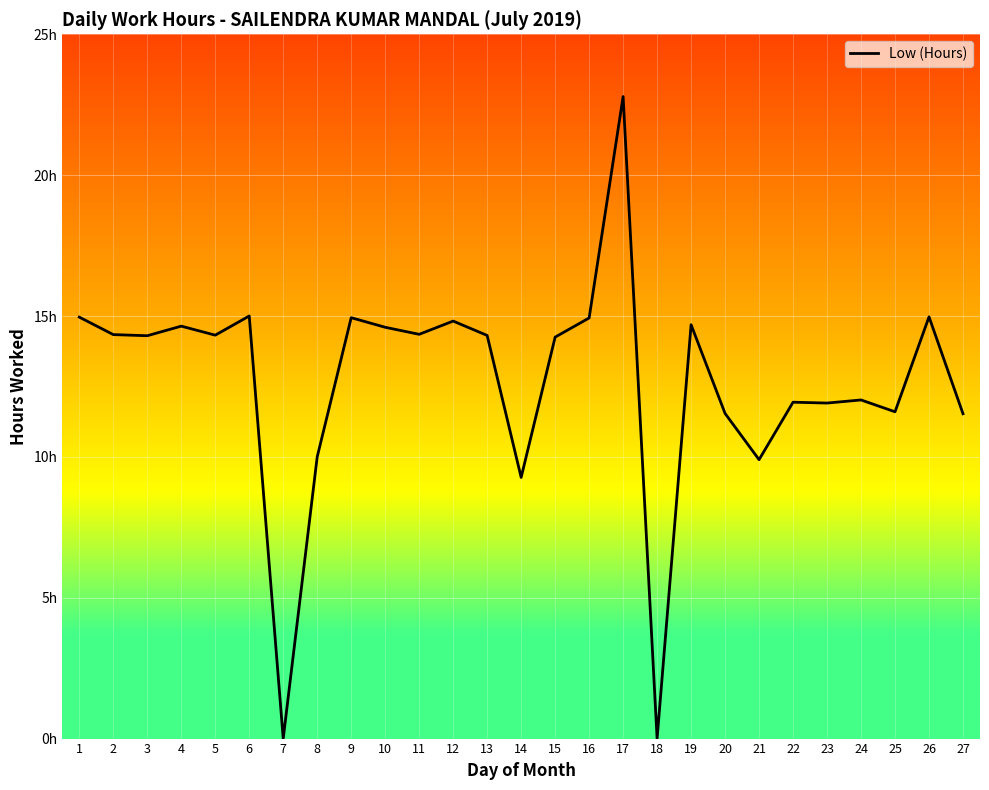

What is the difference between the second highest and second lowest values?

15.0